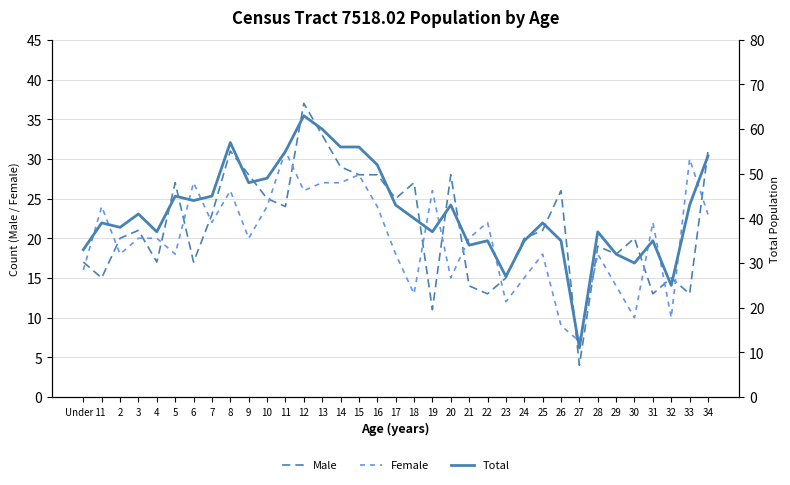

True or false: Total has more than 2 interior local peaks.

True